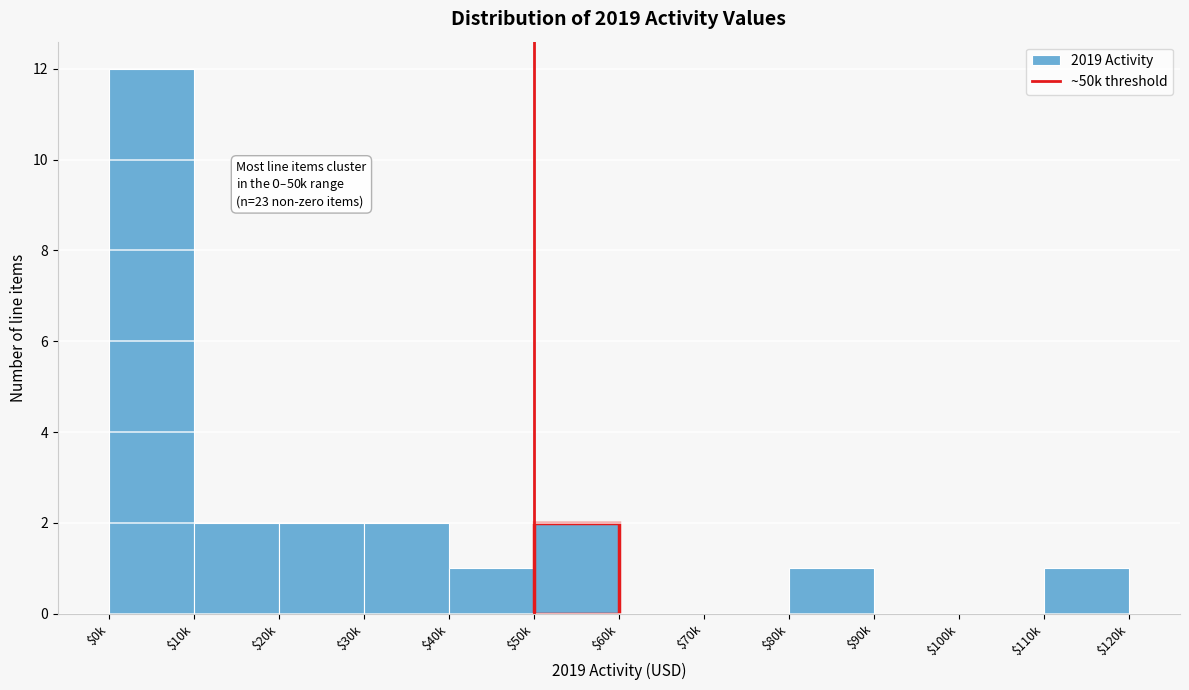

Is it true that the value at $50k is 2?

True